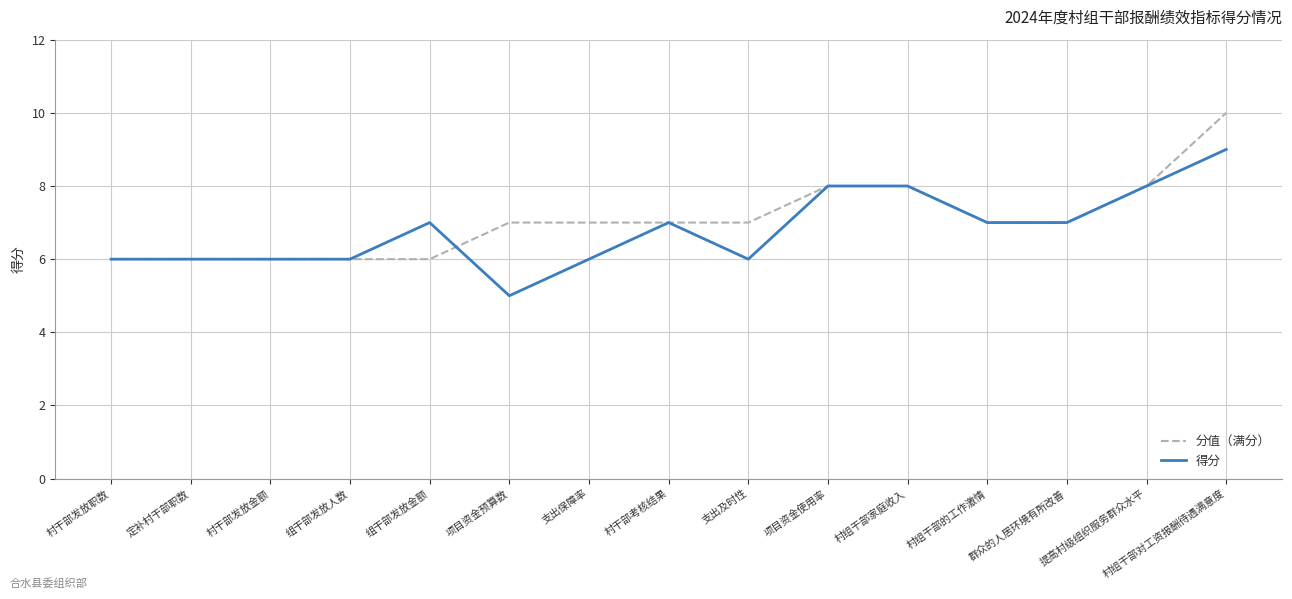

What position from the right is 项目资金预算数?

10